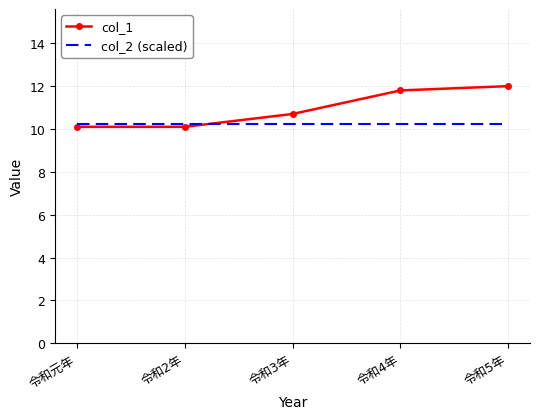

Which series has the largest total across all categories?

col_1